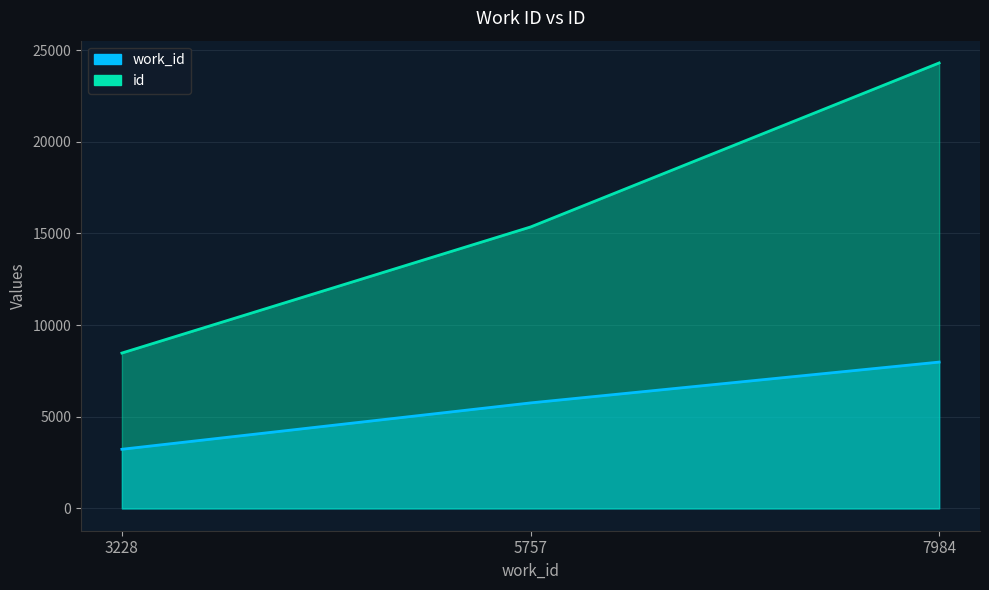

What is the difference between the maximum and minimum values in the id series?

15825